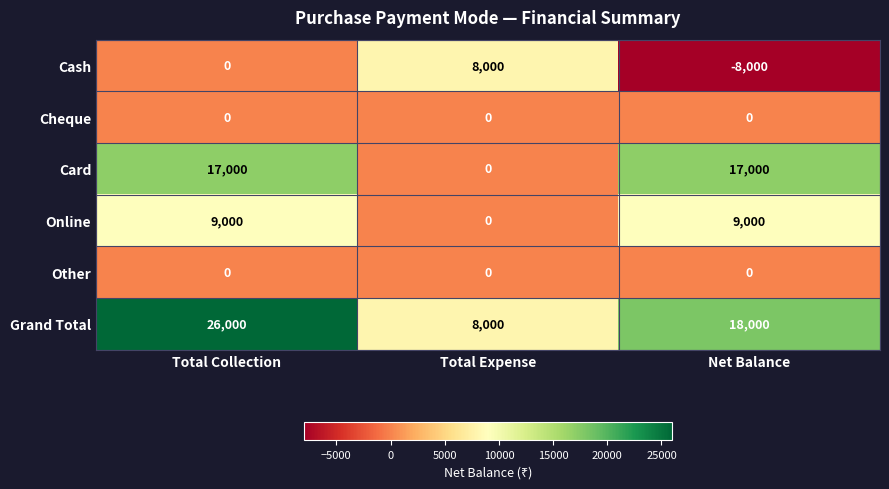

How many Cash values are between -8000 and 8000?

3